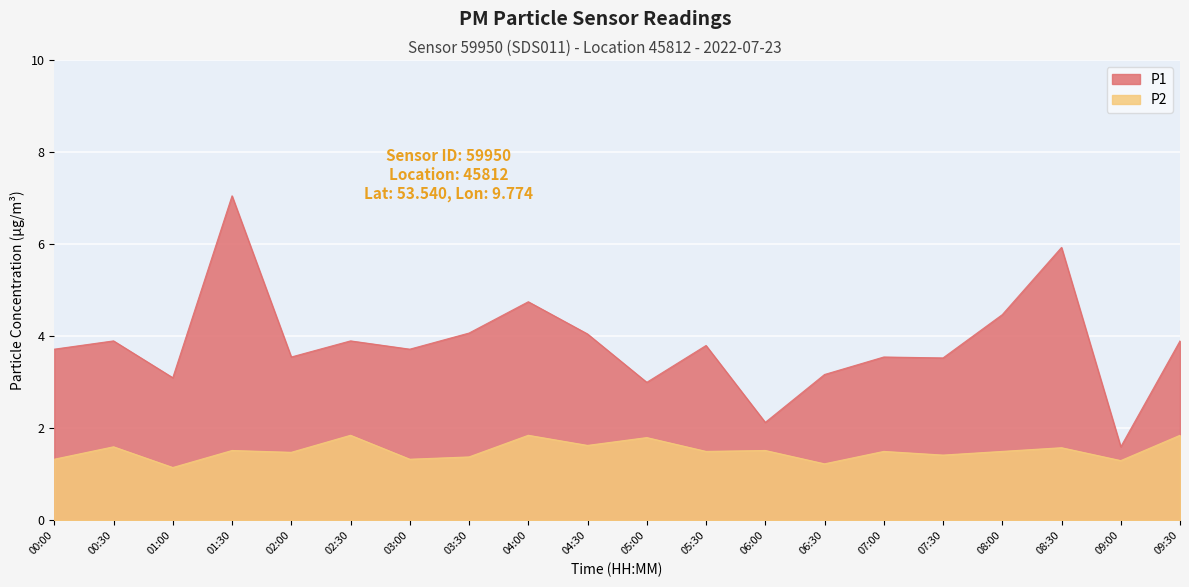

True or false: P1 and P2 cross at least once.

False